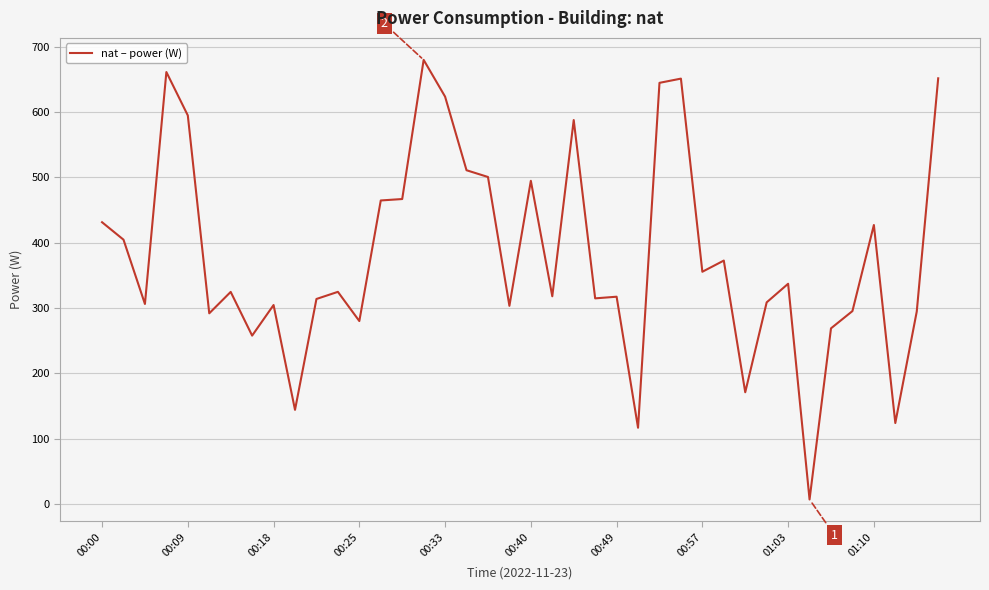

What is the maximum value shown in the chart?

679.8